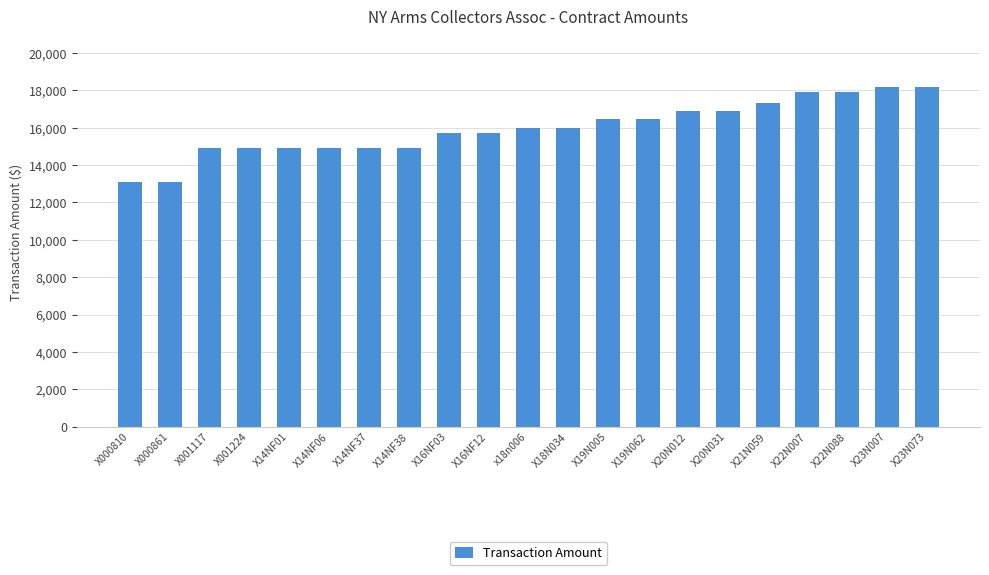

Does the chart contain any negative values?

No